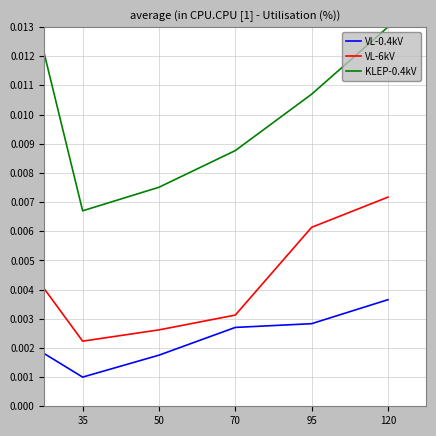

List the series in order of their overall mean, lowest first.

VL-0.4kV, VL-6kV, KLEP-0.4kV